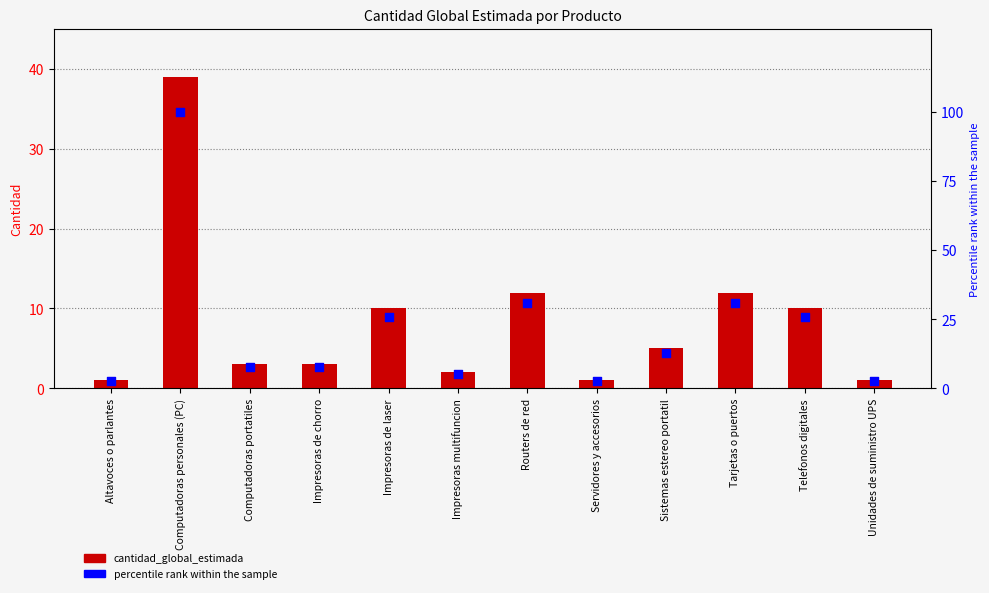

What is the total value across all series at Telefonos digitales?

35.6